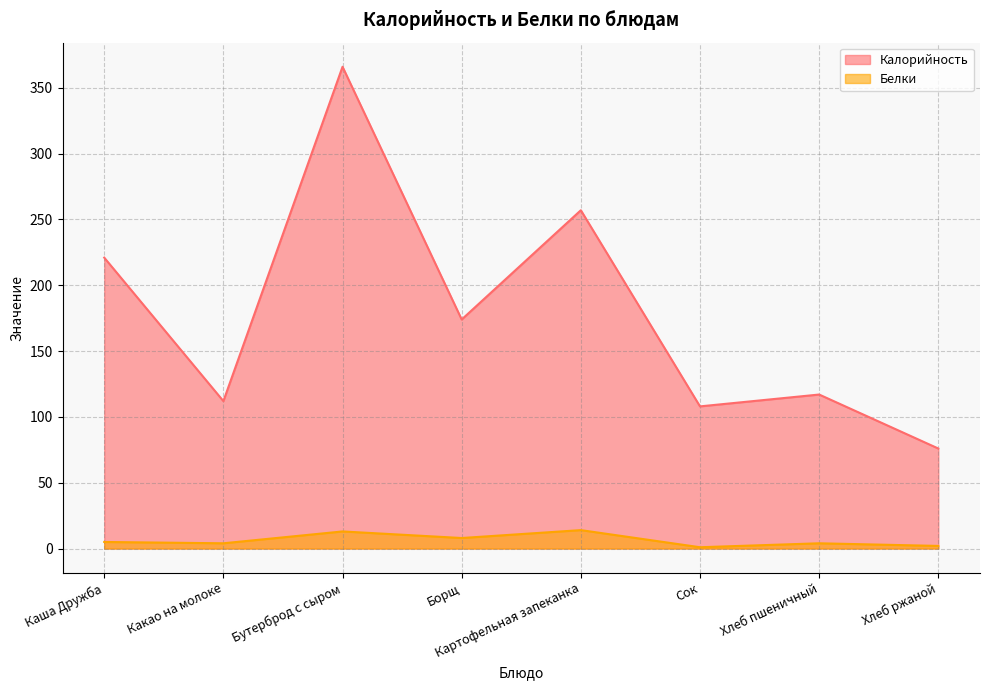

Which series has the widest spread of values?

Калорийность